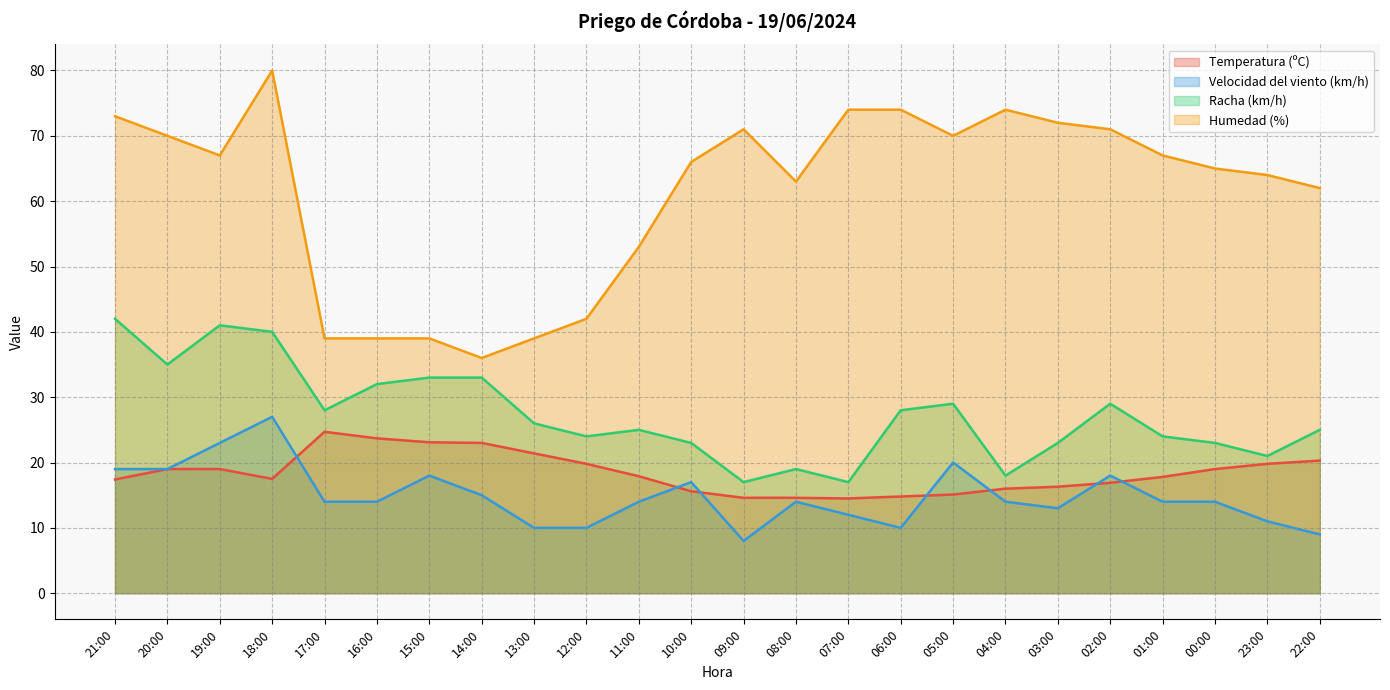

Which label corresponds to the smallest value in the chart?

09:00